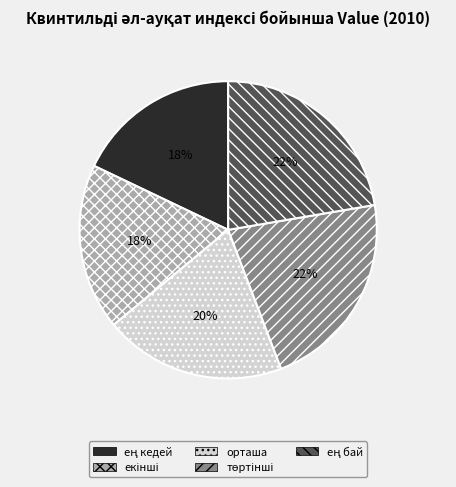

To the nearest percent, what is the average slice percentage?

20%